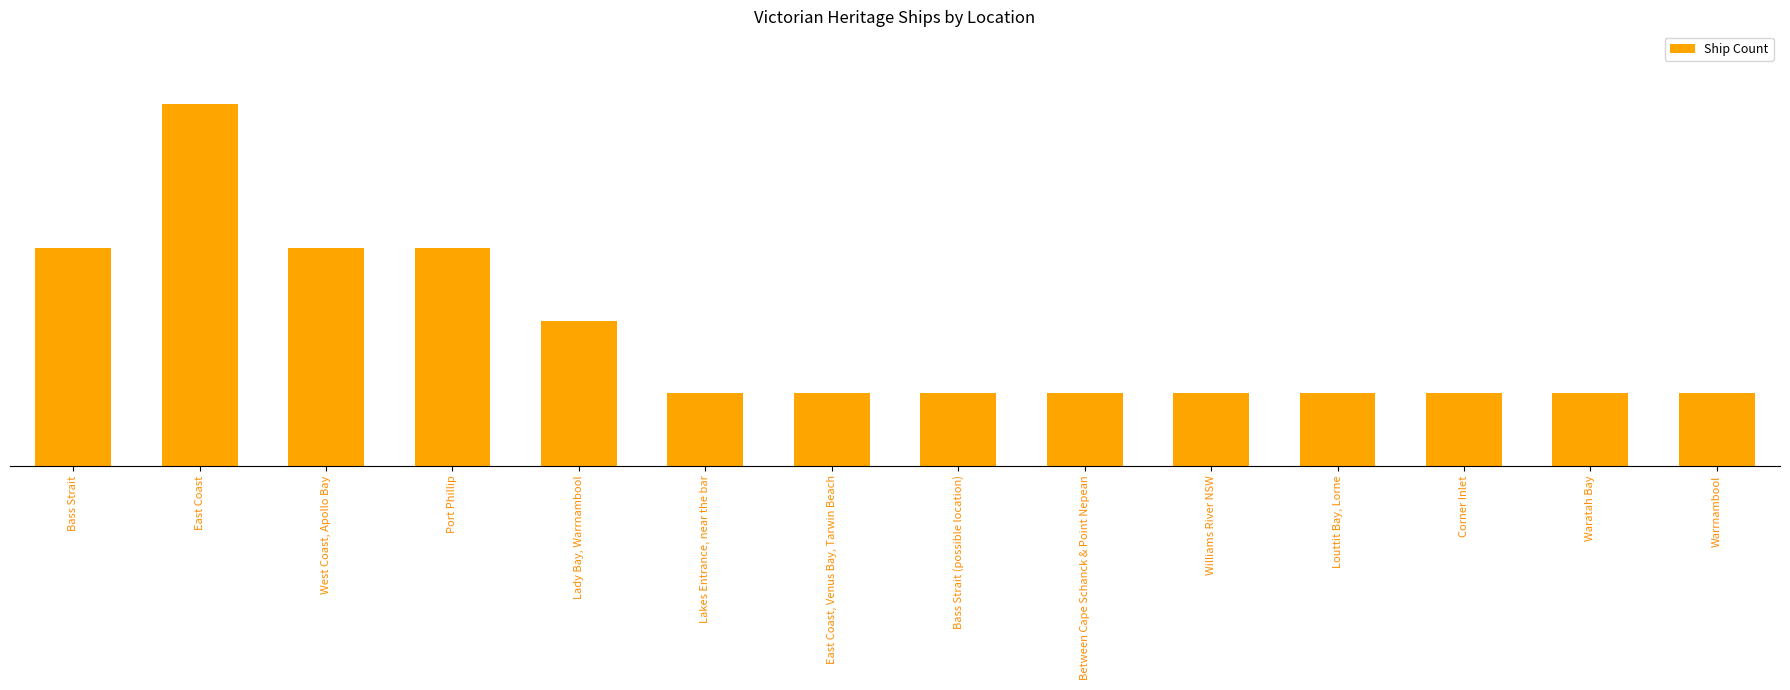

What is the difference between the values at Lakes Entrance, near the bar and East Coast?

4